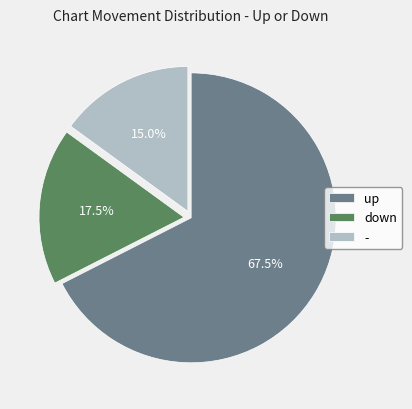

Rank the categories by value from lowest to highest.

-, down, up